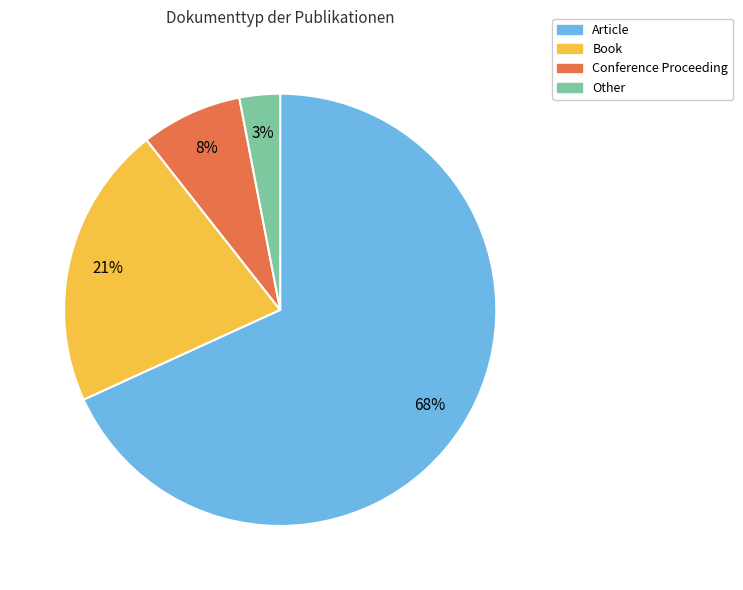

How many segments does this pie chart have?

4